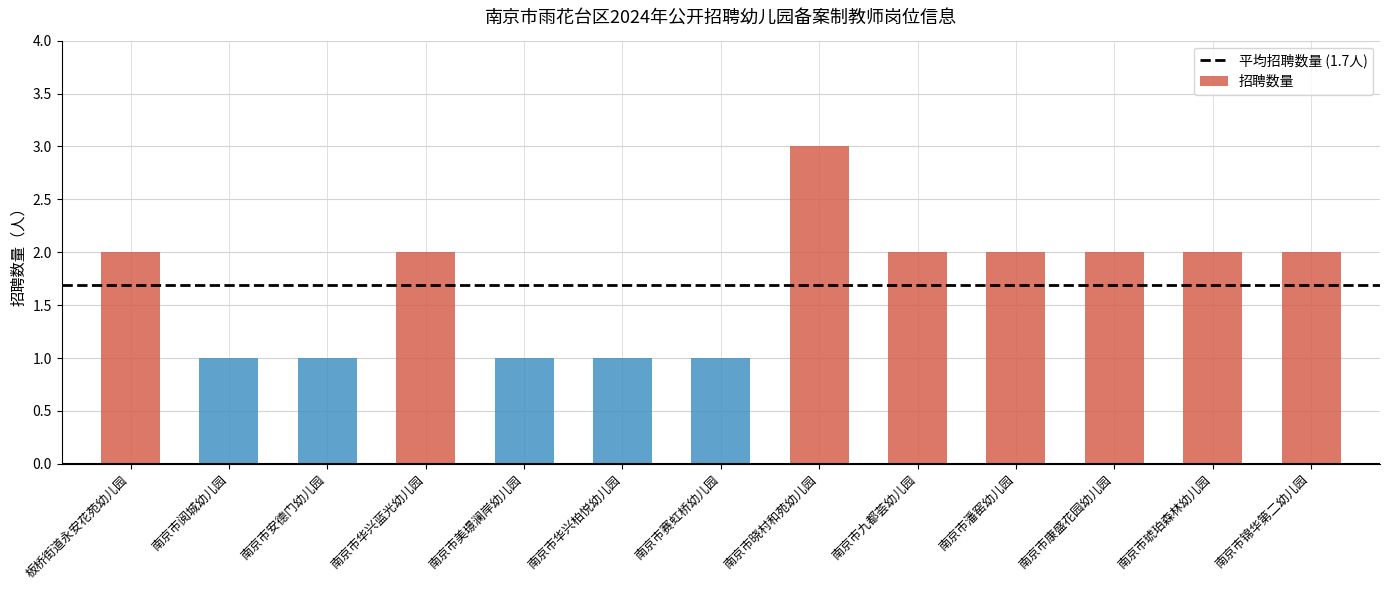

True or false: the data shows 3 at 板桥街道永安花苑幼儿园.

False